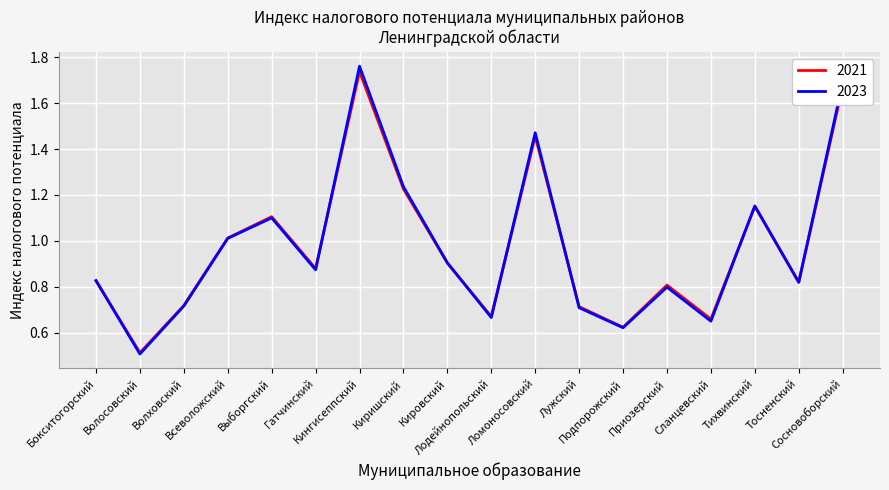

How many lines are shown in the chart?

2